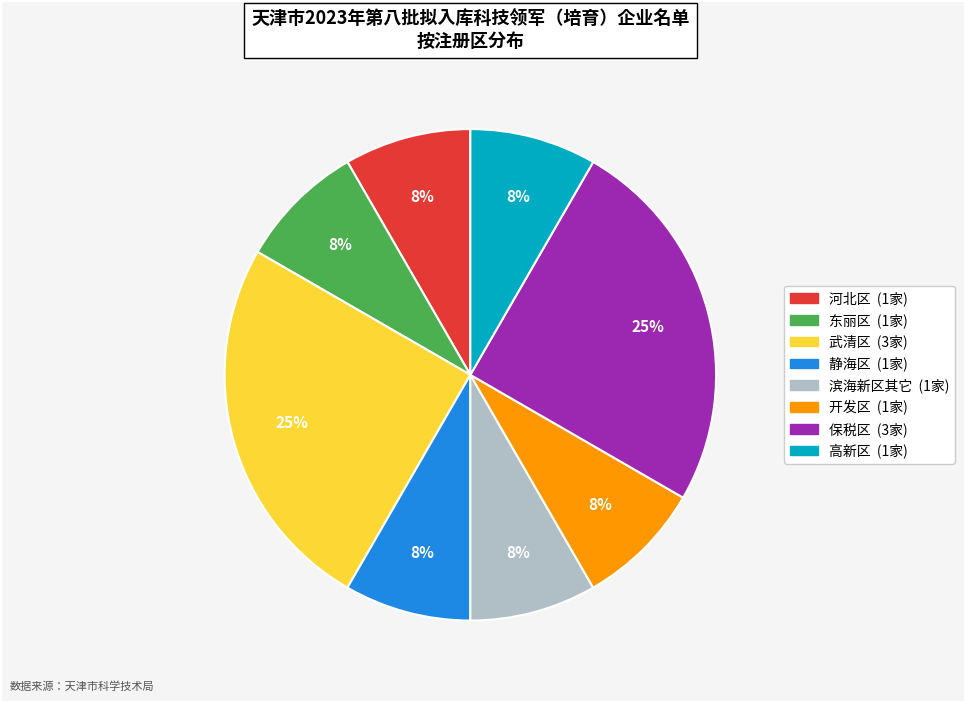

Is there a majority slice in this chart?

No